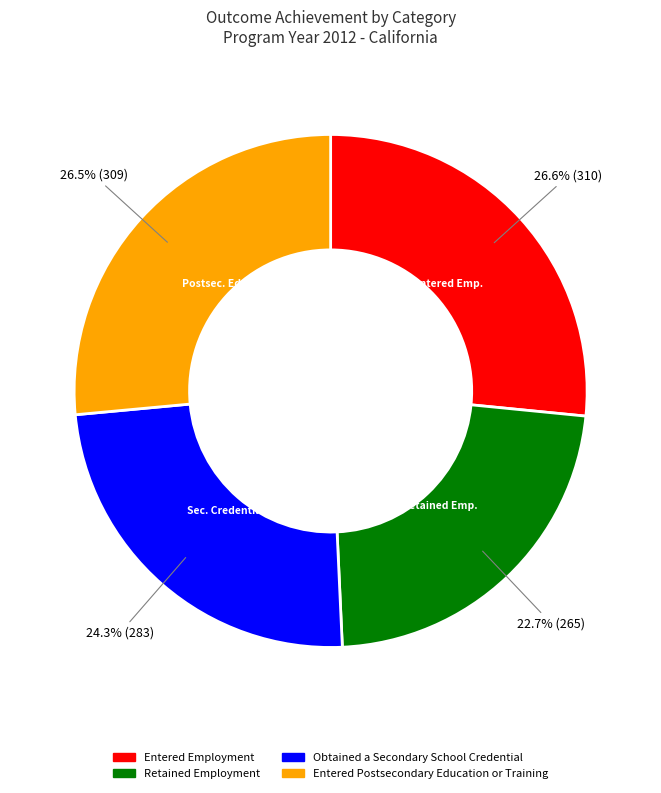

Which category has the smallest portion of the pie?

Retained Employment